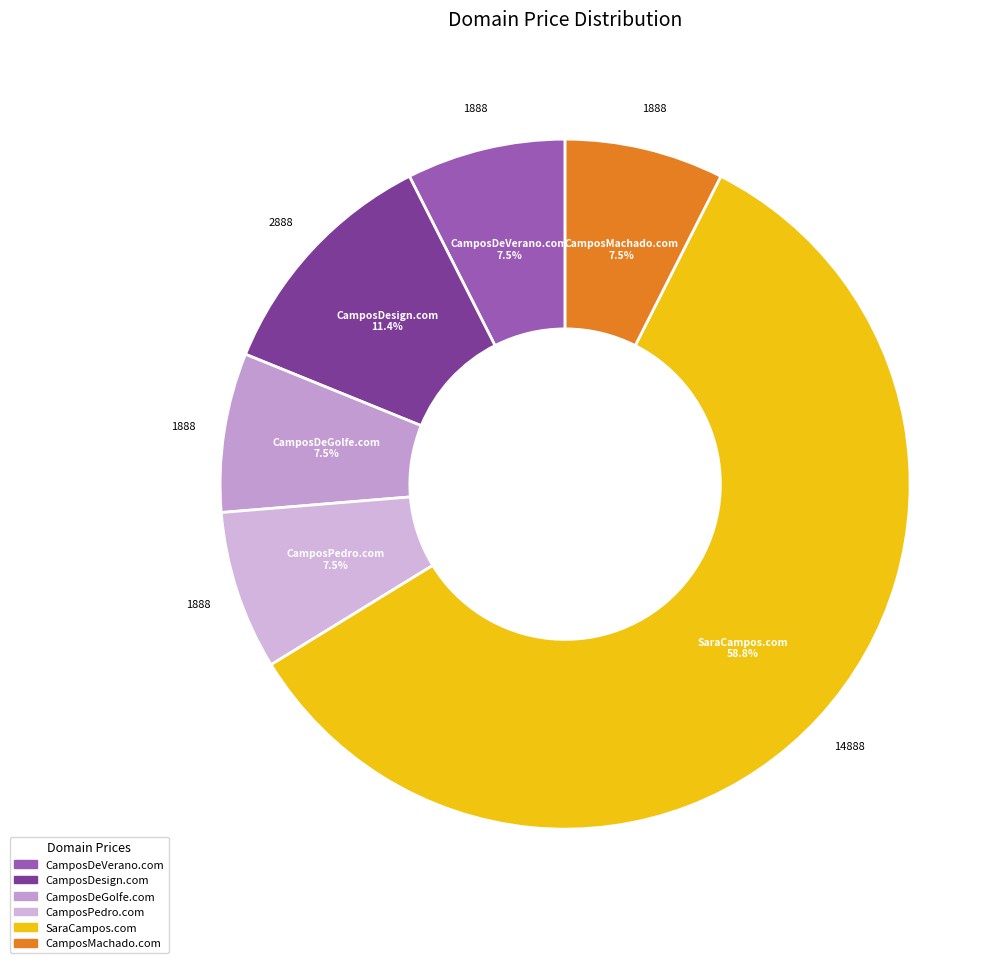

Between CamposDesign.com and CamposDeVerano.com, which is larger?

CamposDesign.com